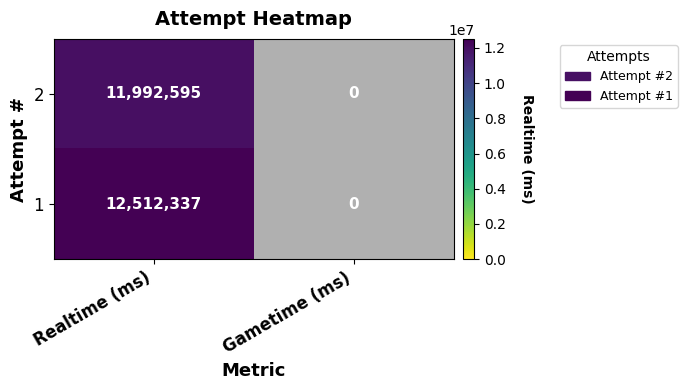

At which category does the chart reach its peak across all series?

Realtime (ms)